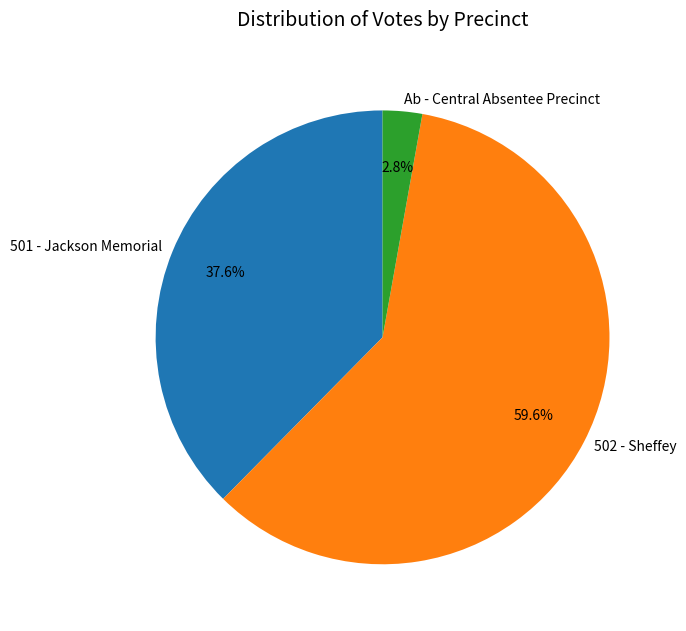

What is the majority slice?

502 - Sheffey